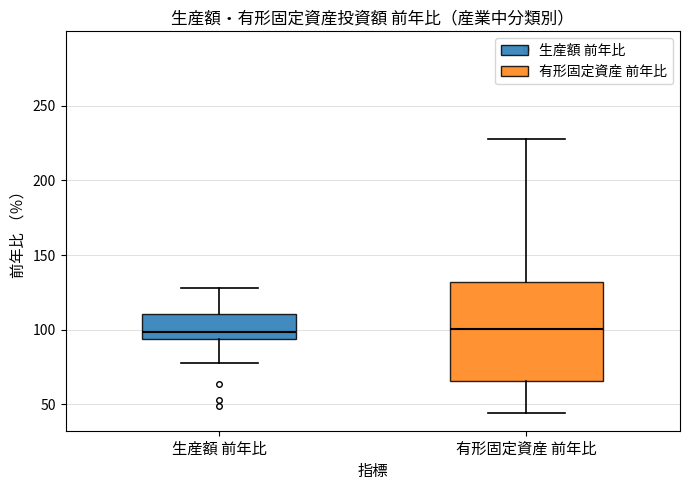

Where does the upper whisker of the box for 有形固定資産 前年比 end on the y-axis? The values are not printed on the chart, so give them approximately, as read against the axis.

230